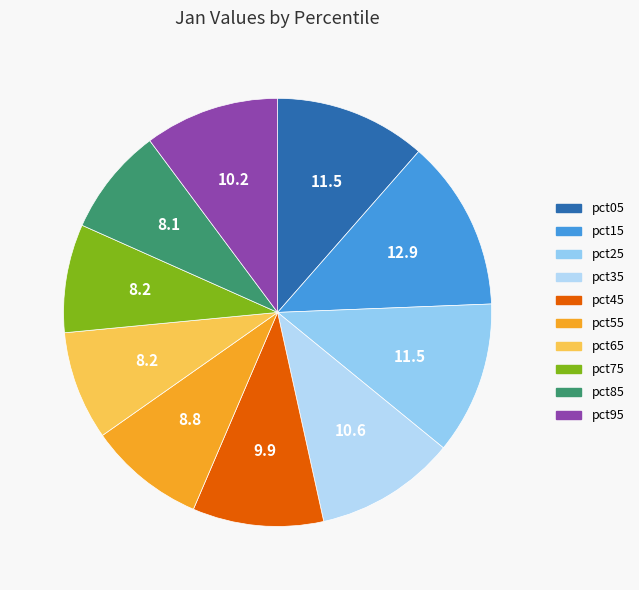

To the nearest percent, what percentage of the pie is pct75?

8%